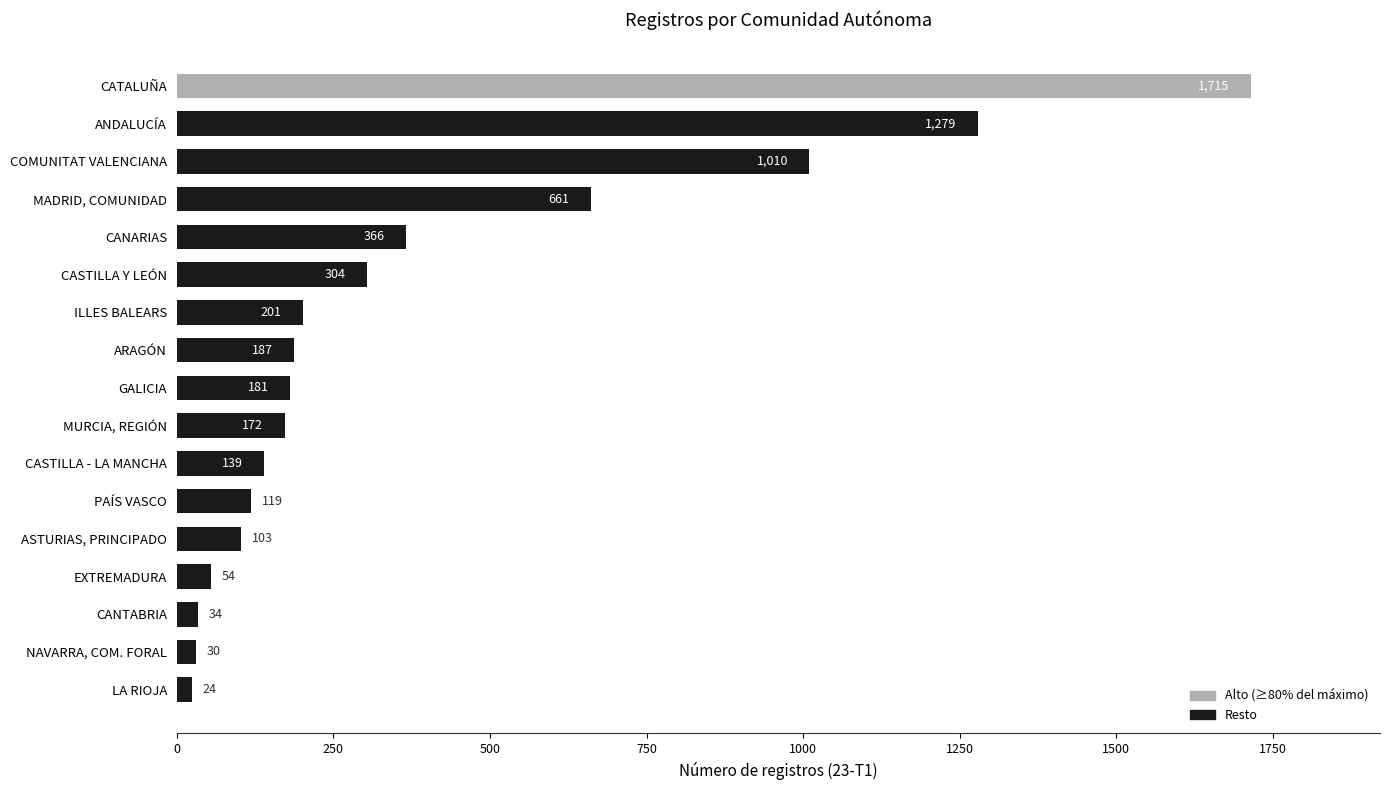

Is it true that the value at CASTILLA - LA MANCHA is 41?

False